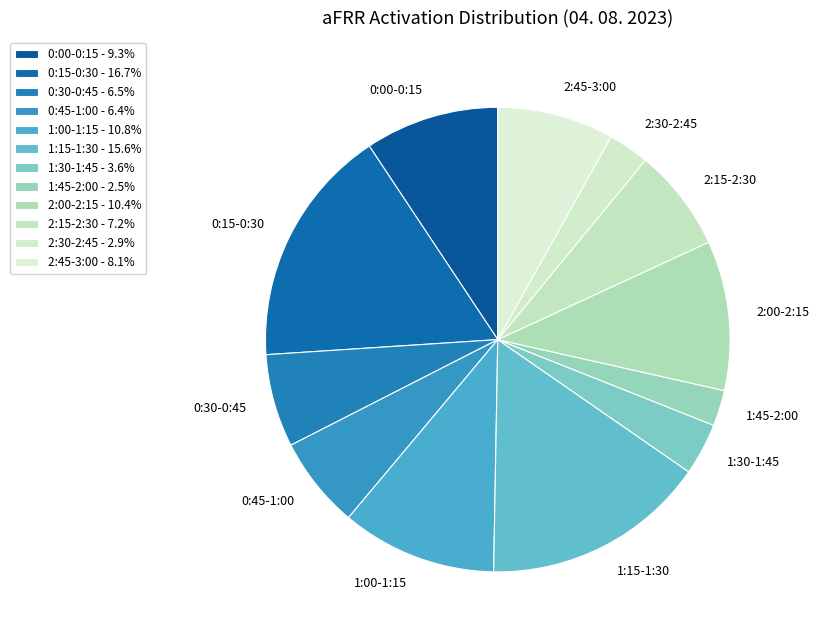

Does 1:15-1:30 account for over 50% of the chart?

No